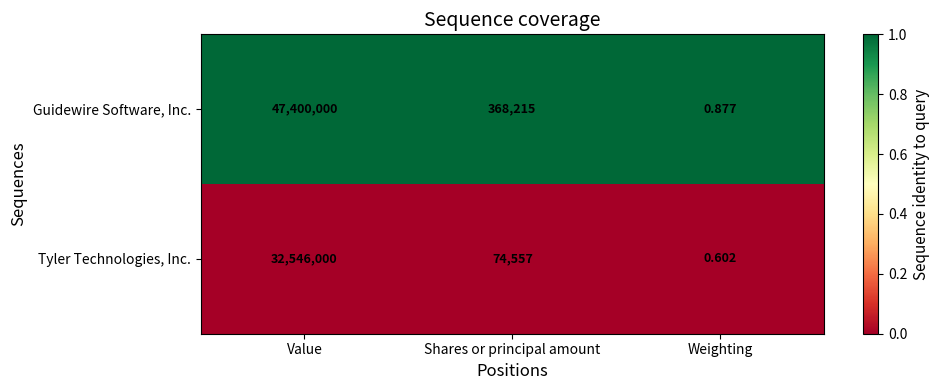

Which category has the highest value across all series?

Value